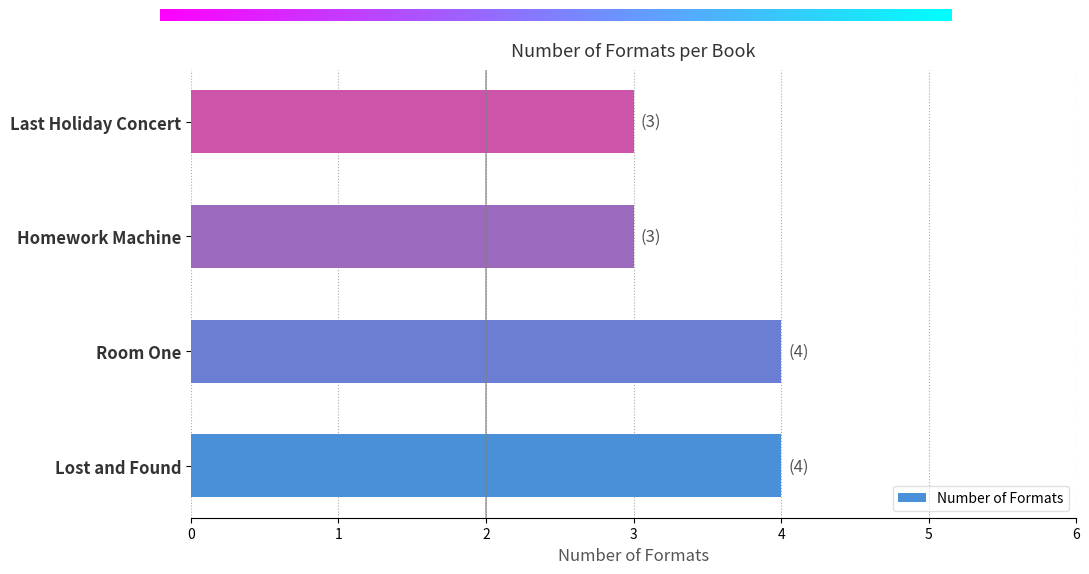

The value at Room One is 4. True or false?

True